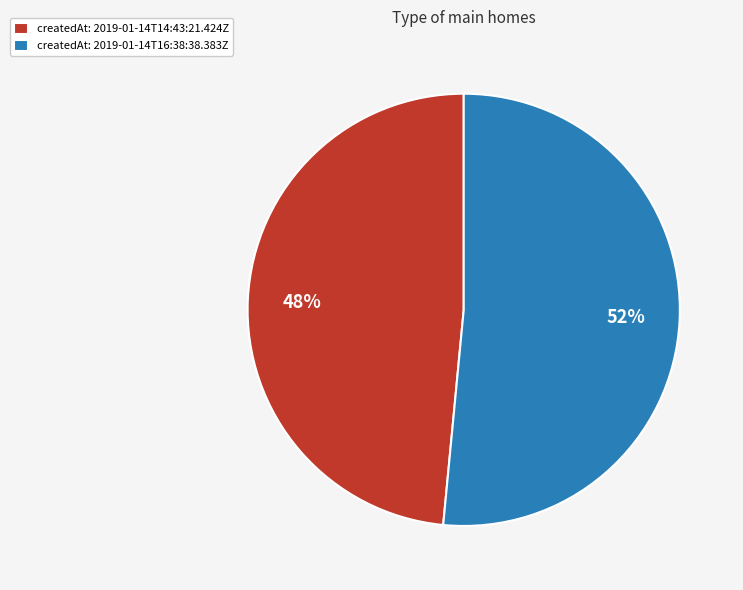

Which has a higher value, createdAt: 2019-01-14T14:43:21.424Z or createdAt: 2019-01-14T16:38:38.383Z?

createdAt: 2019-01-14T16:38:38.383Z